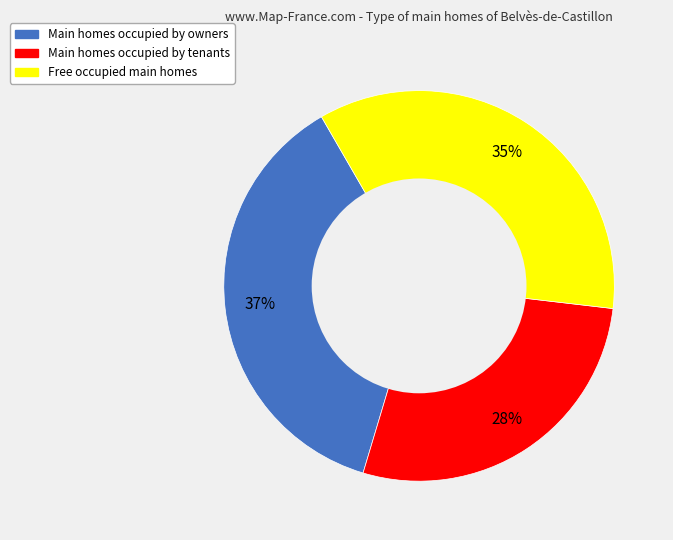

Rank the categories by value from lowest to highest.

Main homes occupied by tenants, Free occupied main homes, Main homes occupied by owners